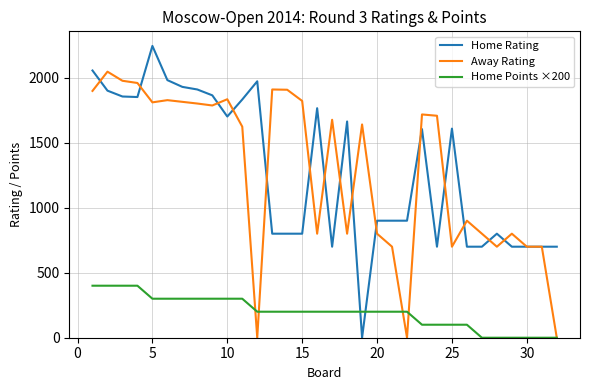

What is the sum of all Home Rating values?

41233